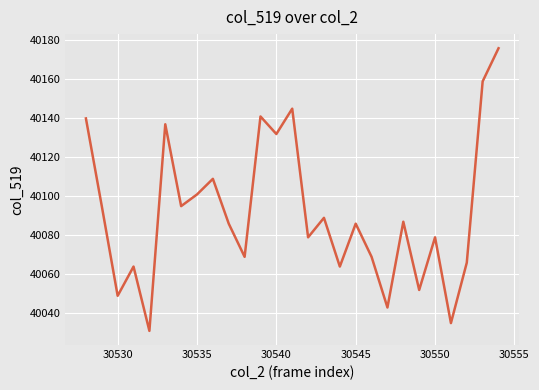

What is the difference between the maximum and minimum values?

145